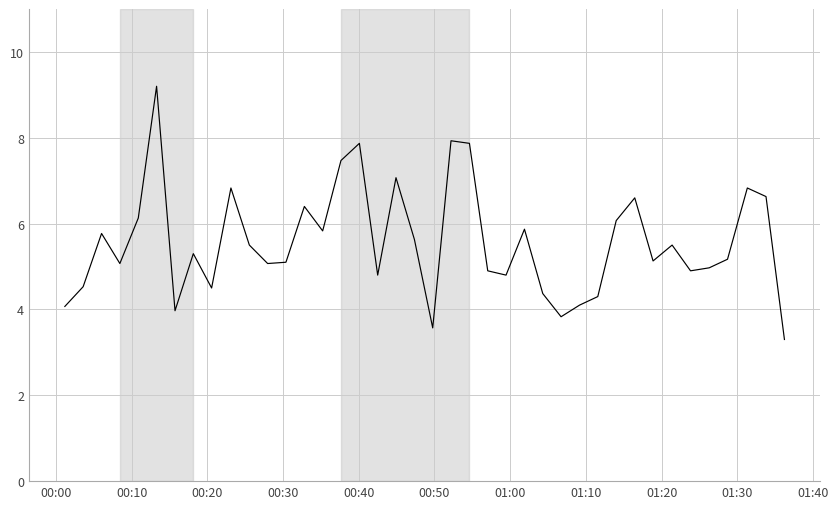

What is the maximum value shown in the chart?

9.2